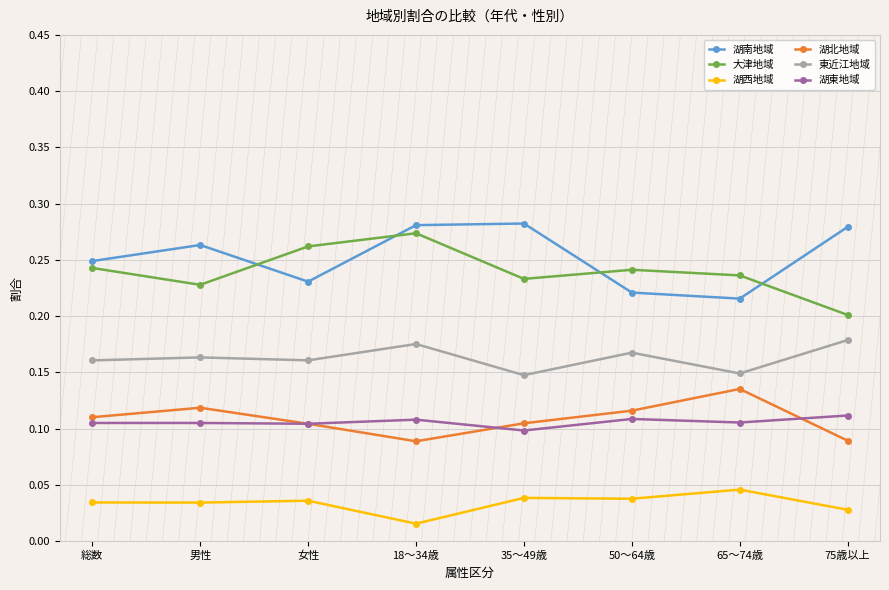

What is the total value across all series at 75歳以上?

0.9